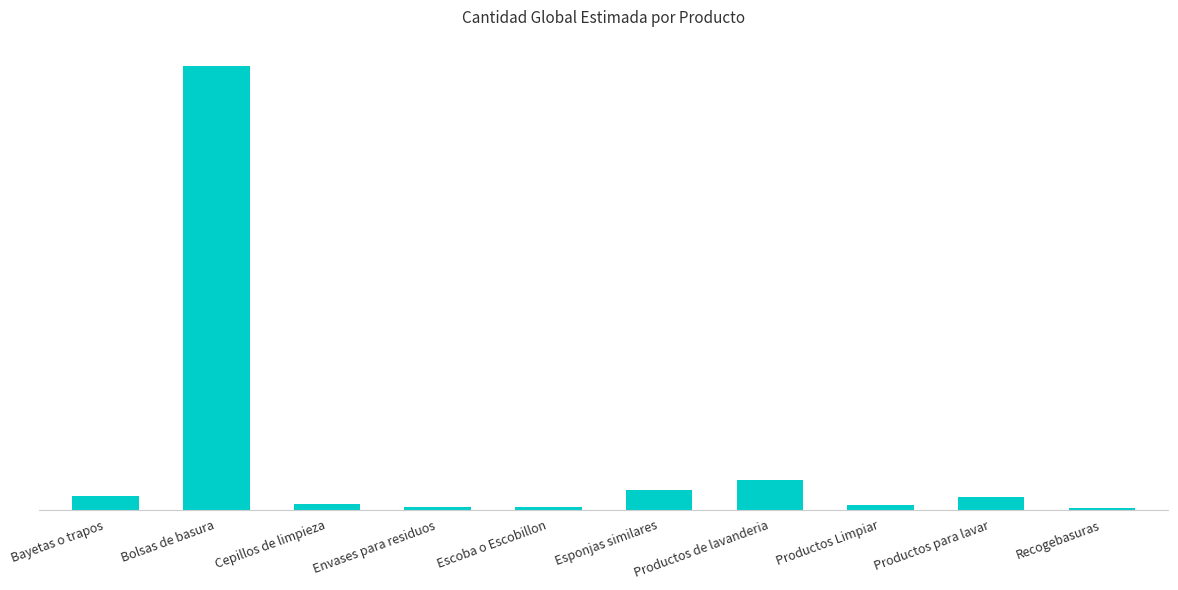

What is the greatest value displayed?

192000